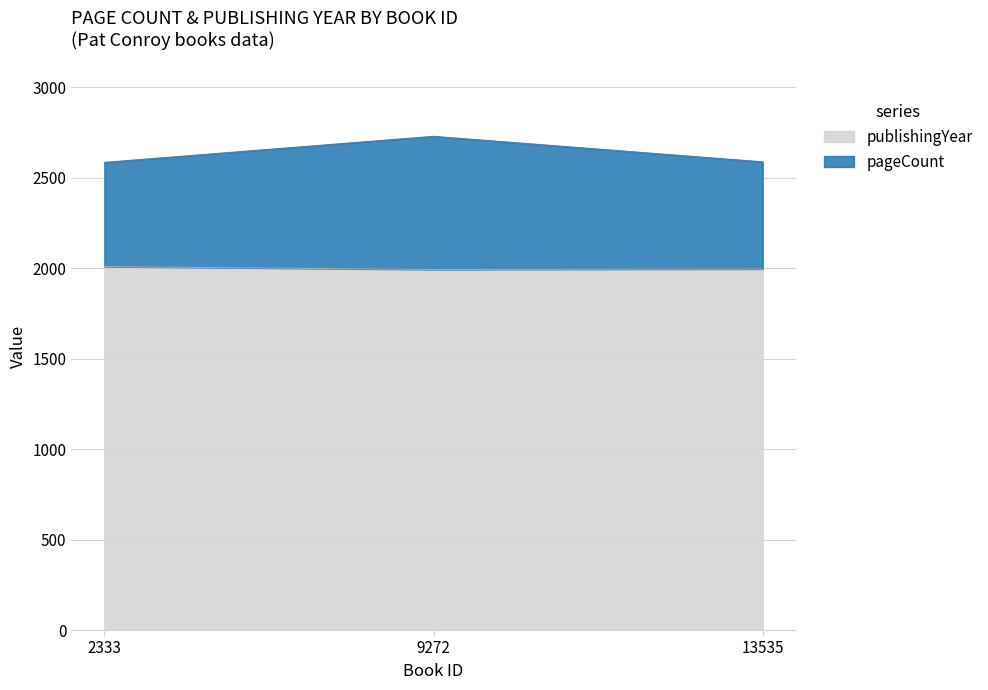

What is the minimum value for publishingYear?

1993